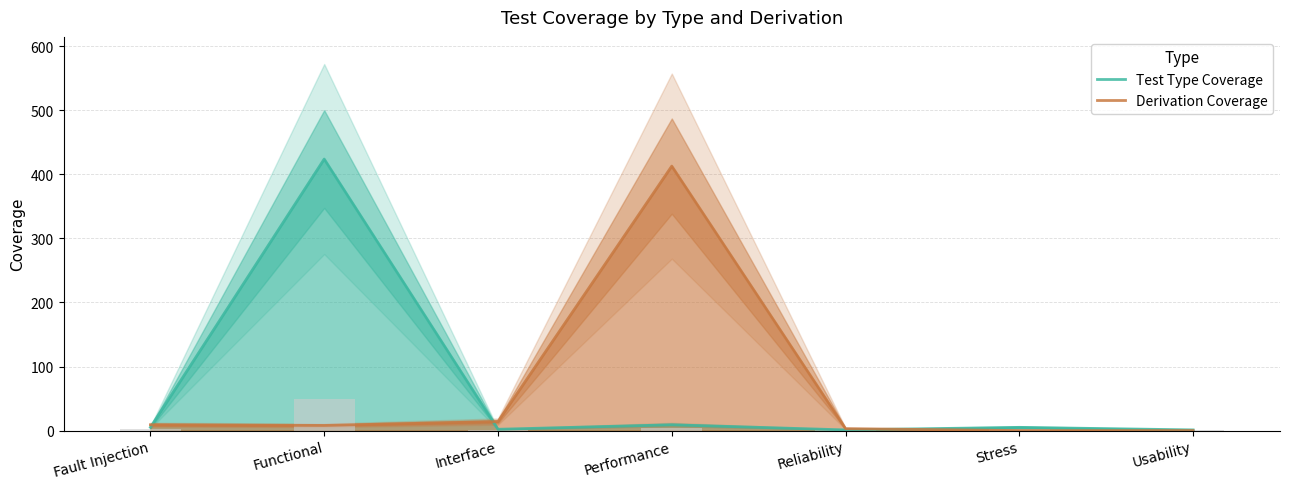

Reading right to left, extract all data points from this chart.

Test Type Coverage: 1	5	1	9	2	424	5
Derivation Coverage: 0	0	3	413	14	8	9